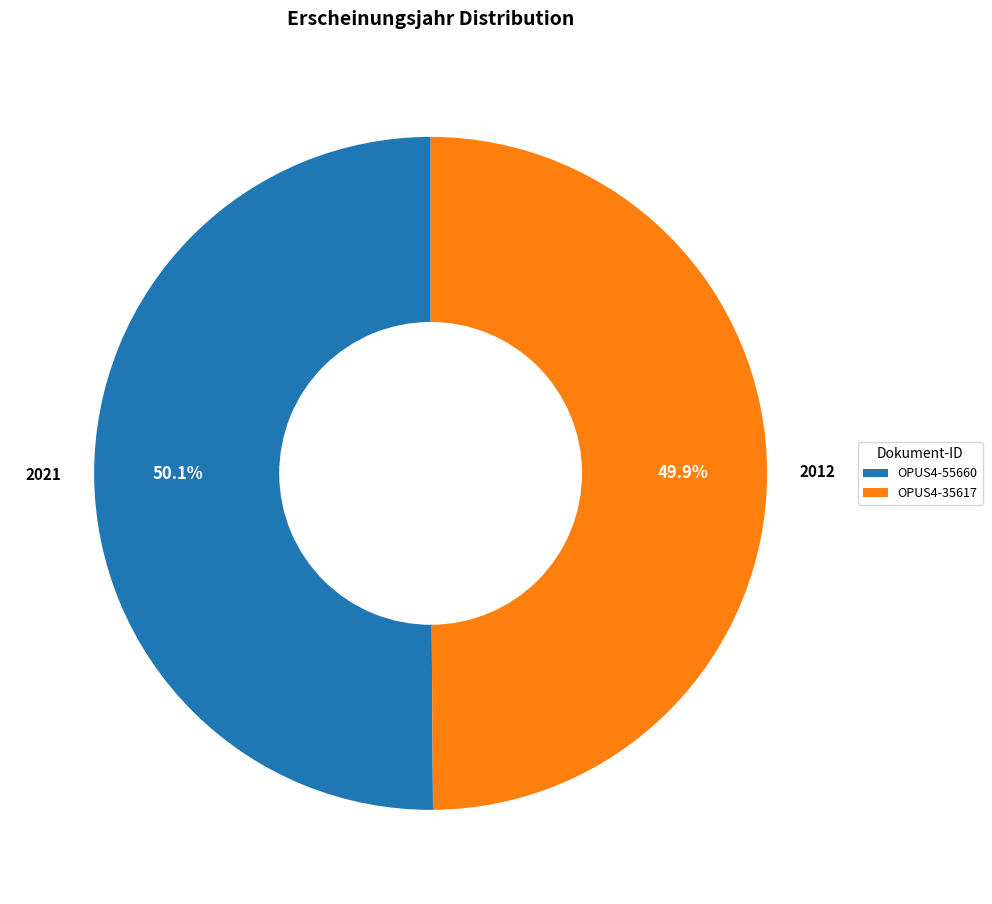

How many segments does this pie chart have?

2